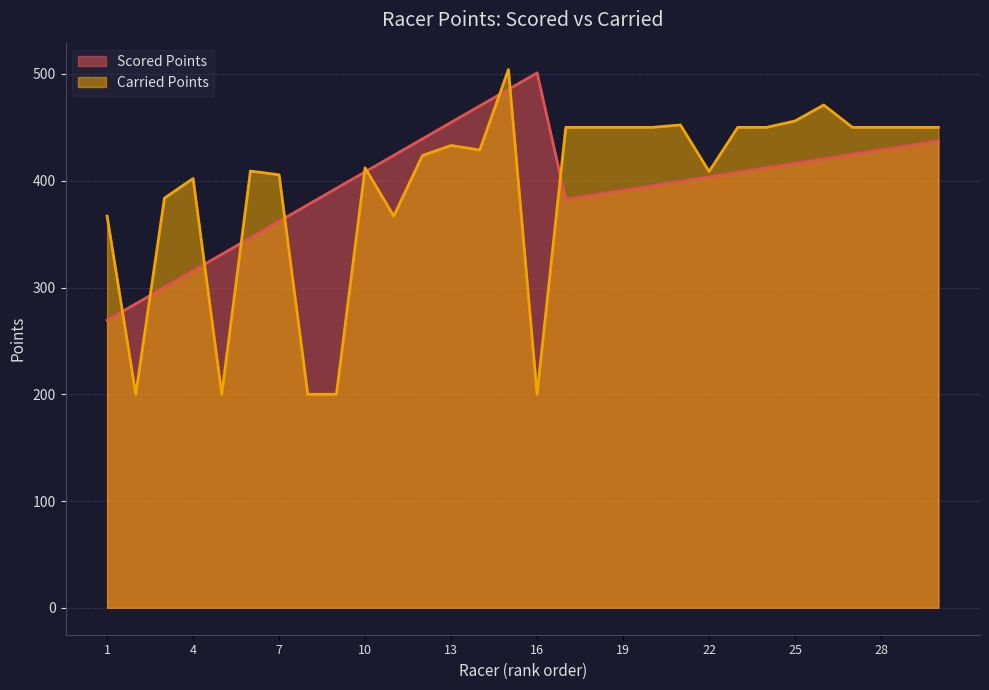

True or false: Carried Points has a value of 244.5 at 30.

False